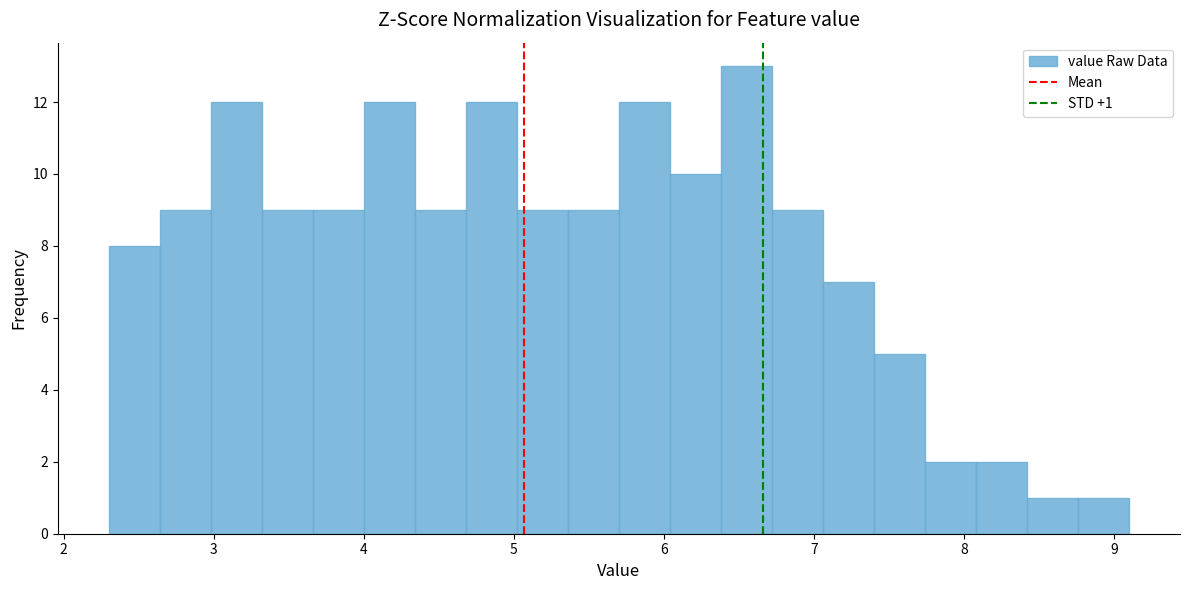

Around what value on the x-axis is the tallest bar? Give the approximate position of its centre, as read against the axis.

6.6